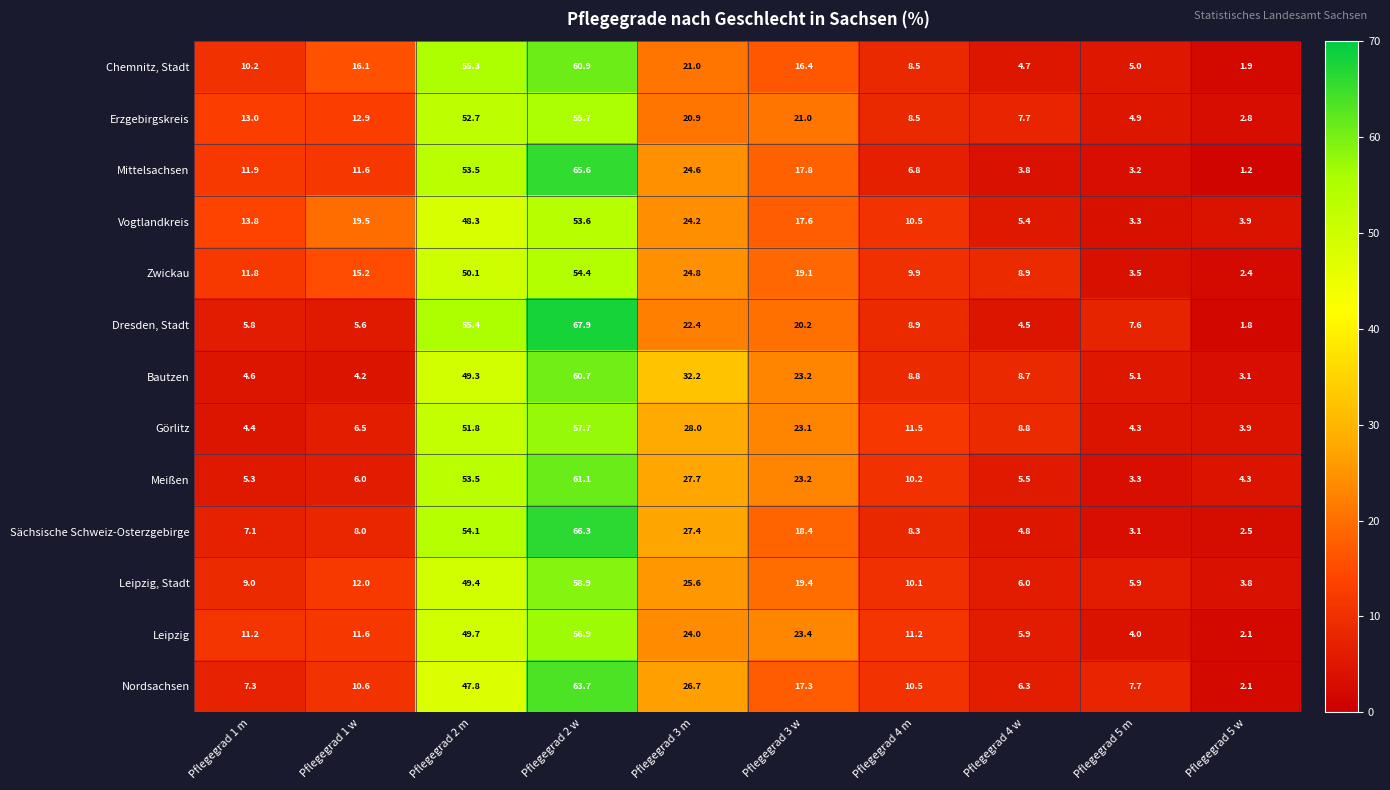

What is the spread (max minus min) of values at Pflegegrad 2 w?

14.3